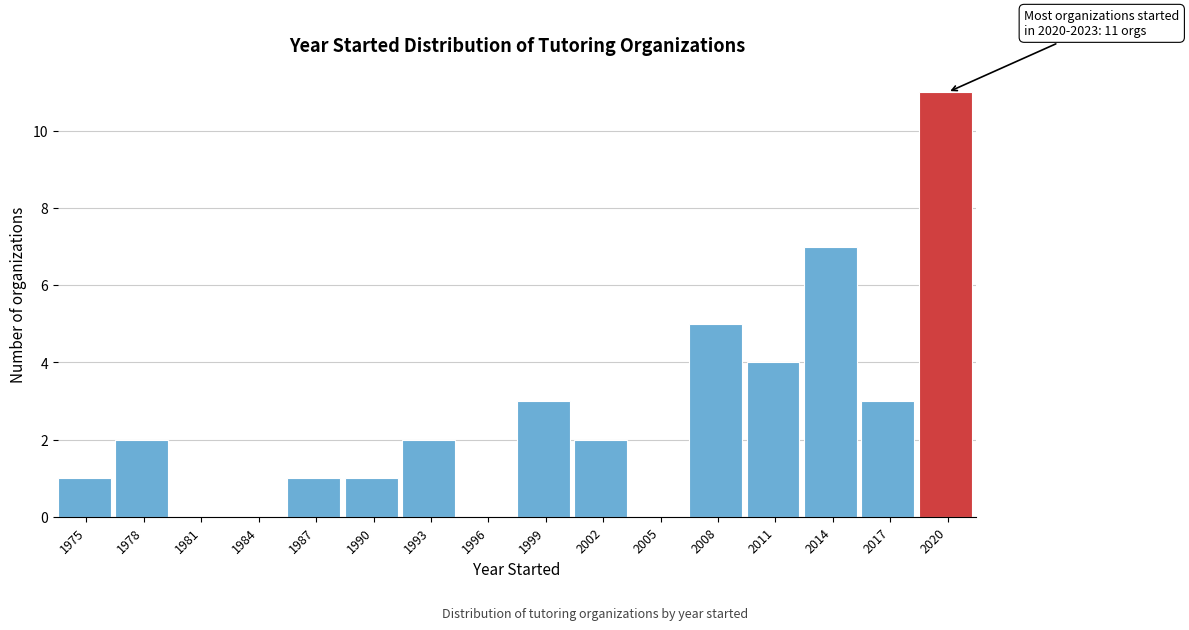

True or false: the data shows 2 at 2008.

False